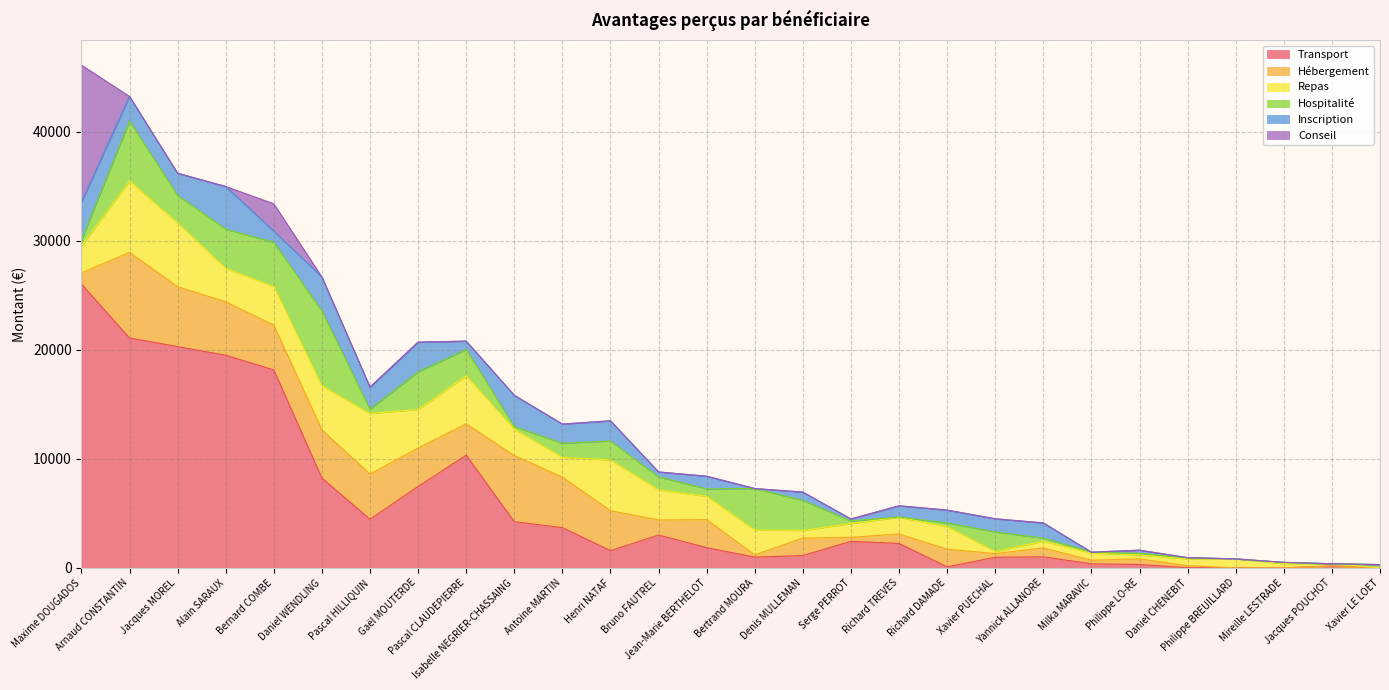

True or false: Transport and Conseil cross at least once.

False